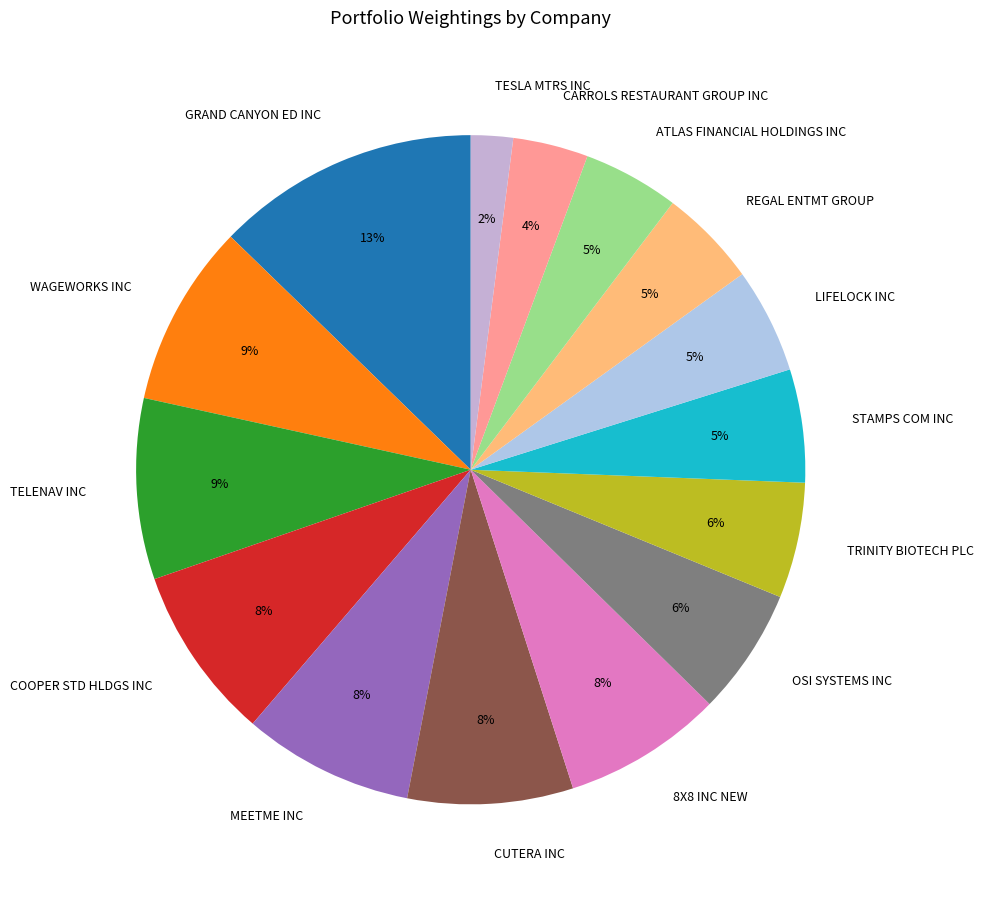

Combined, do 8X8 INC NEW and MEETME INC account for over 50%?

No